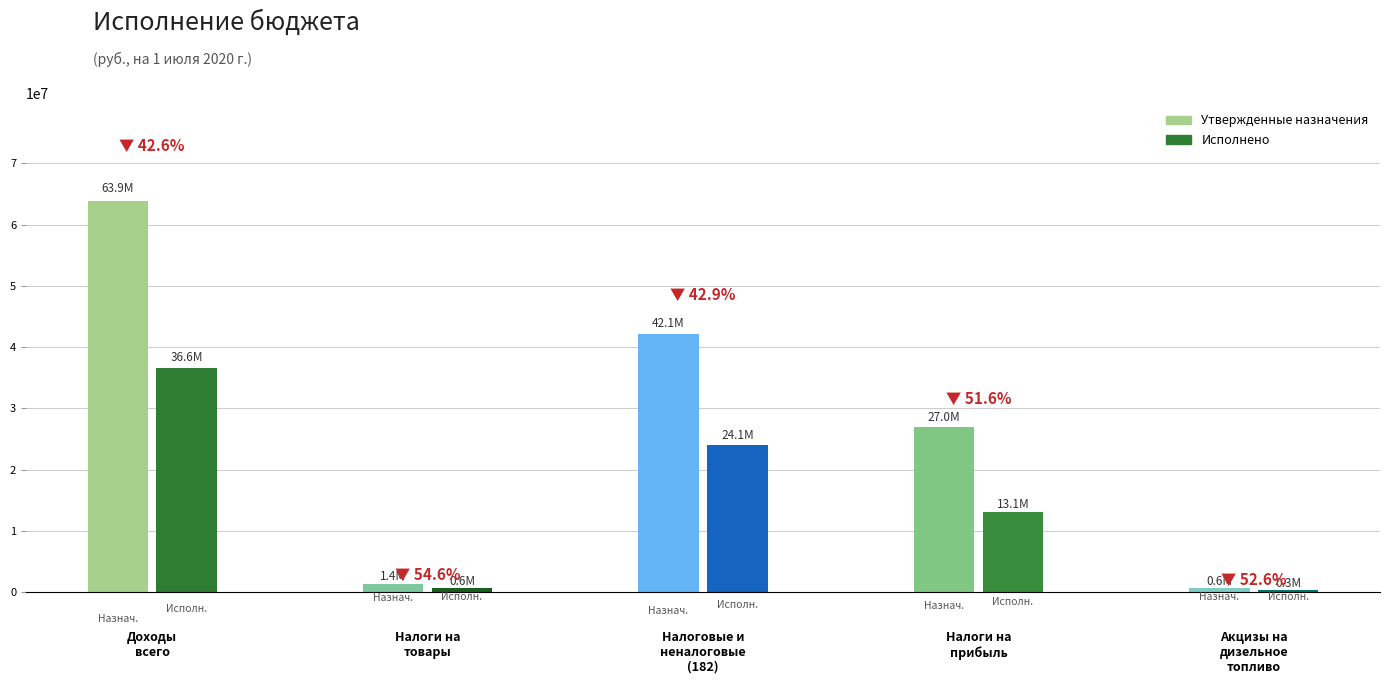

At which category is the sum across all series the highest?

Доходы
всего